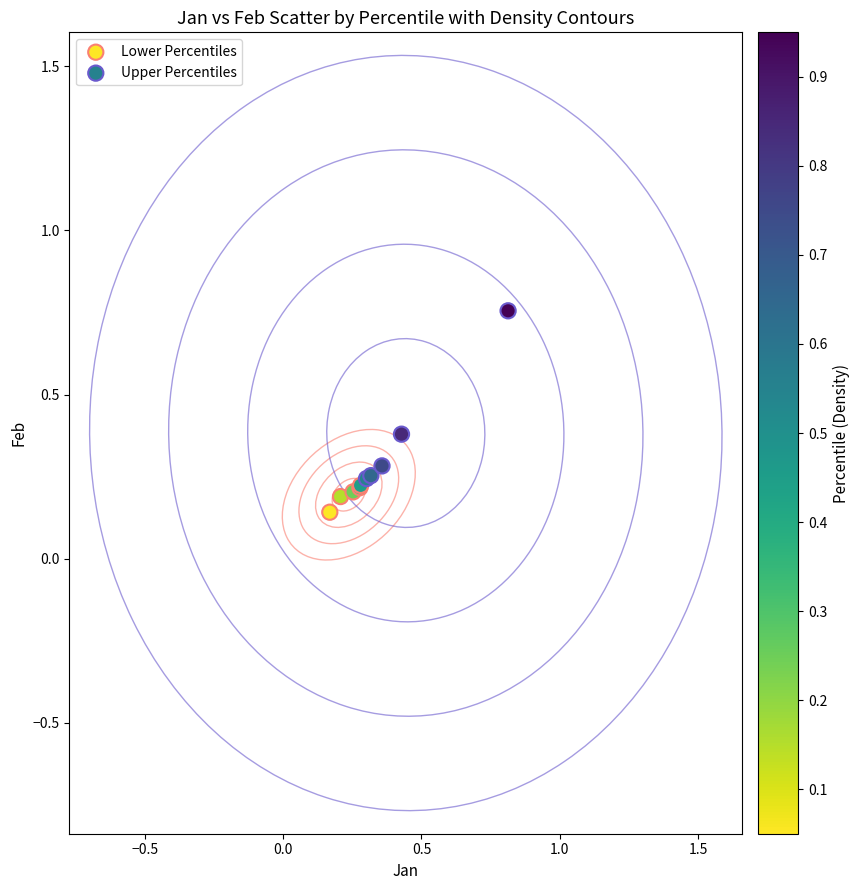

Which series contains the highest Y value?

Upper Percentiles